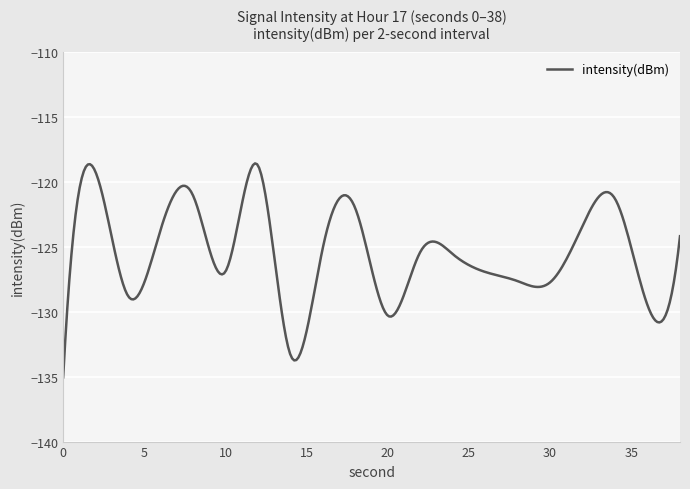

What is the maximum value shown in the chart?

-118.6